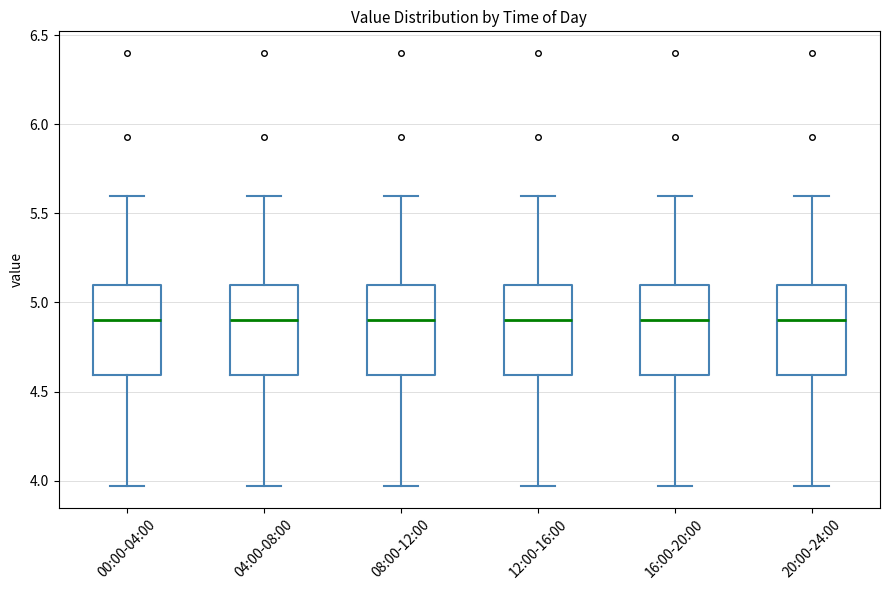

Reading left to right, read every box against the y-axis: the position of its median line, the range the box covers, and the ends of its whiskers. The values are not printed on the chart, so give them approximately, as read against the axis.

00:00-04:00: median 4.90, box 4.60 to 5.10, whiskers 3.95 to 5.60
04:00-08:00: median 4.90, box 4.60 to 5.10, whiskers 3.95 to 5.60
08:00-12:00: median 4.90, box 4.60 to 5.10, whiskers 3.95 to 5.60
12:00-16:00: median 4.90, box 4.60 to 5.10, whiskers 3.95 to 5.60
16:00-20:00: median 4.90, box 4.60 to 5.10, whiskers 3.95 to 5.60
20:00-24:00: median 4.90, box 4.60 to 5.10, whiskers 3.95 to 5.60